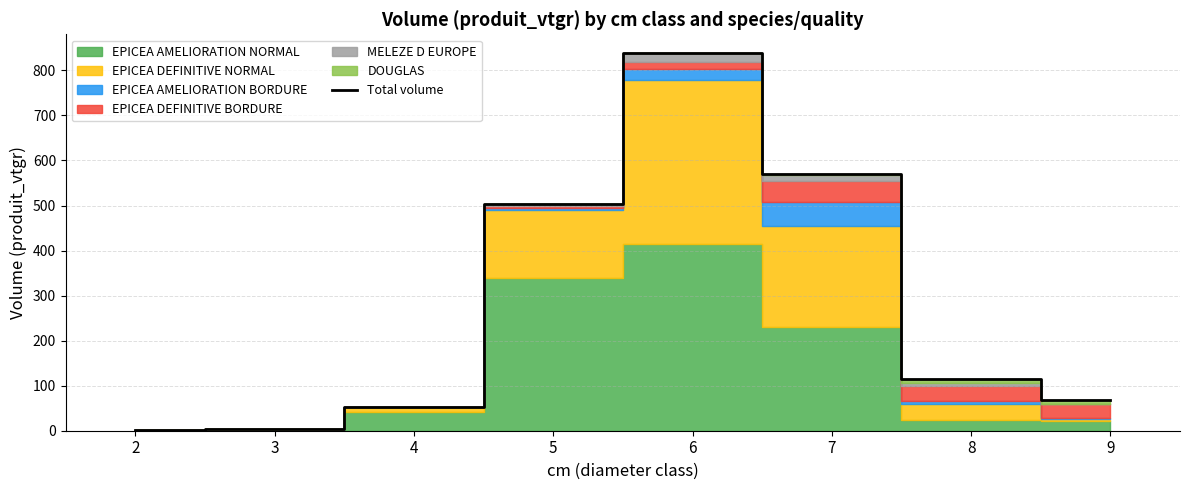

Rank the categories by value from lowest to highest.

2, 3, 4, 9, 8, 5, 7, 6